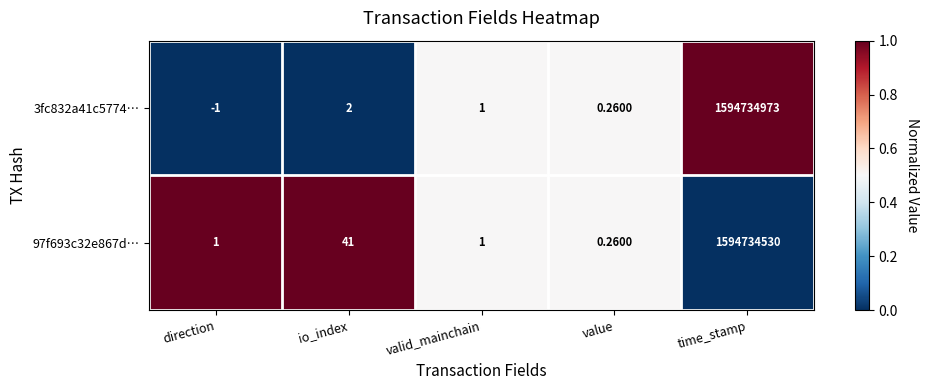

Is the value of 97f693c32e867d… at io_index greater than the value of 3fc832a41c5774… at valid_mainchain?

Yes